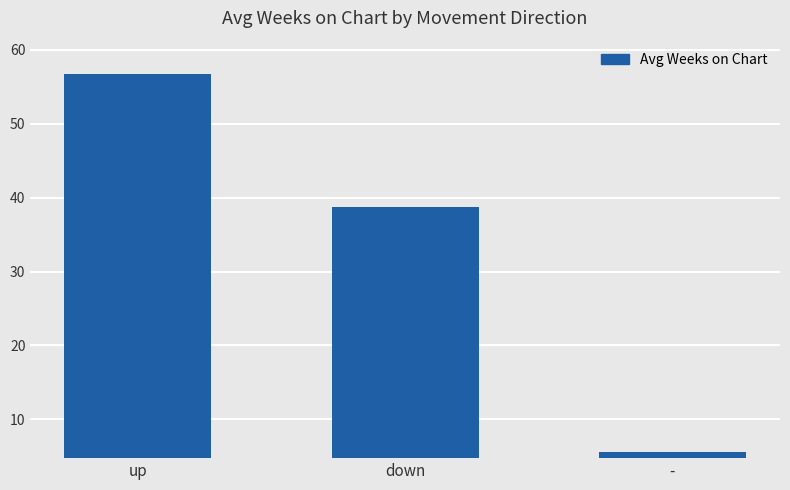

What is the label of the 3rd bar from the left?

-